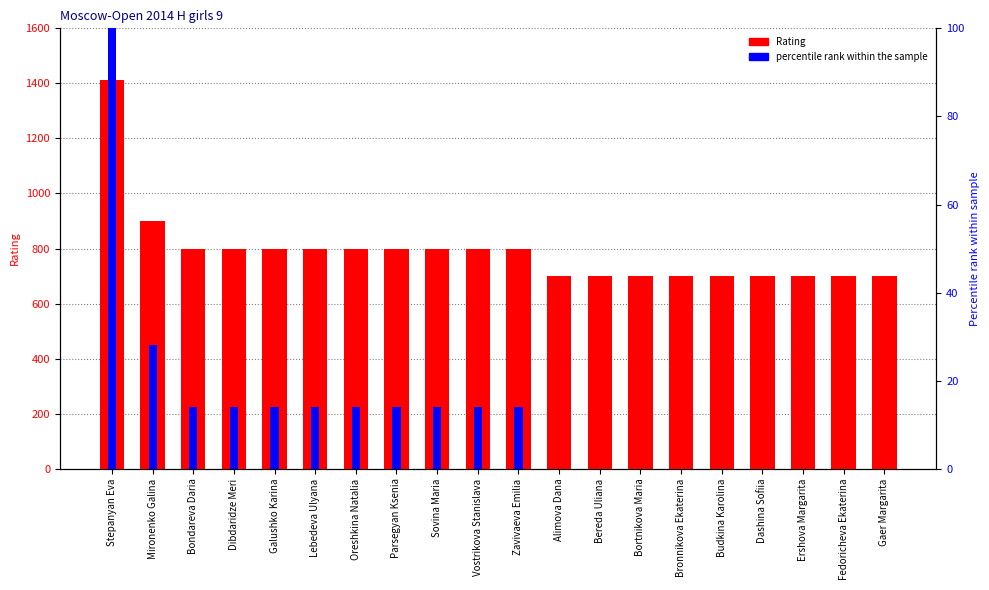

At which label is Rating closest to 1056?

Mironenko Galina